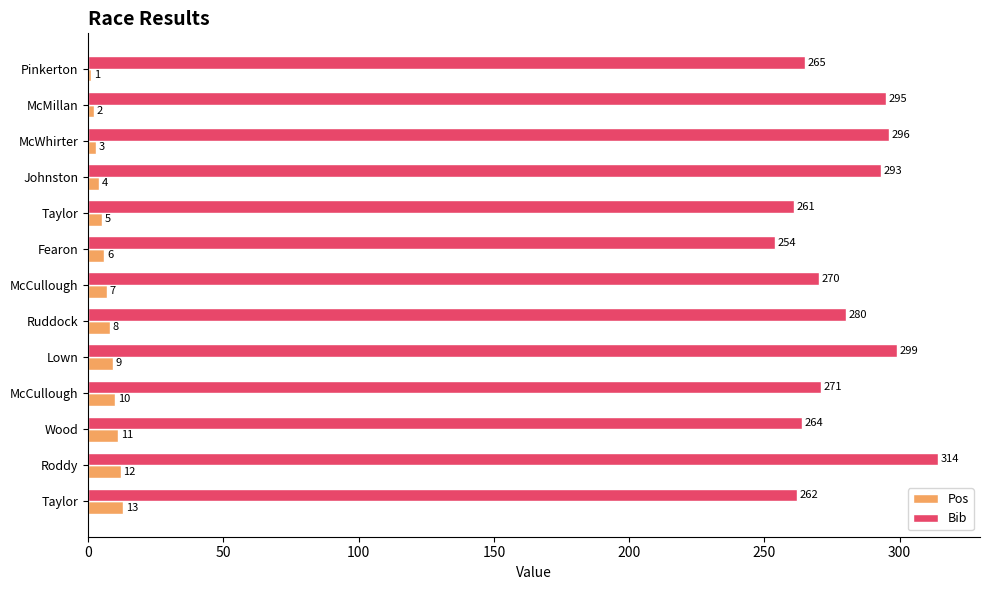

What is the minimum value shown in the chart?

1